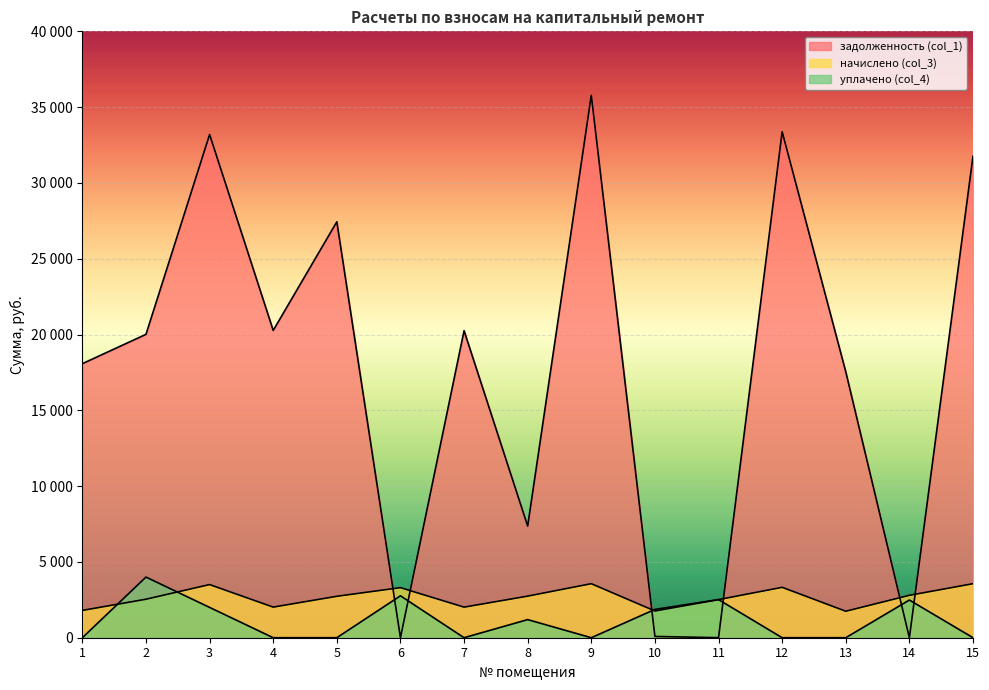

True or false: начислено (col_3) has more than 0 interior local peaks.

True